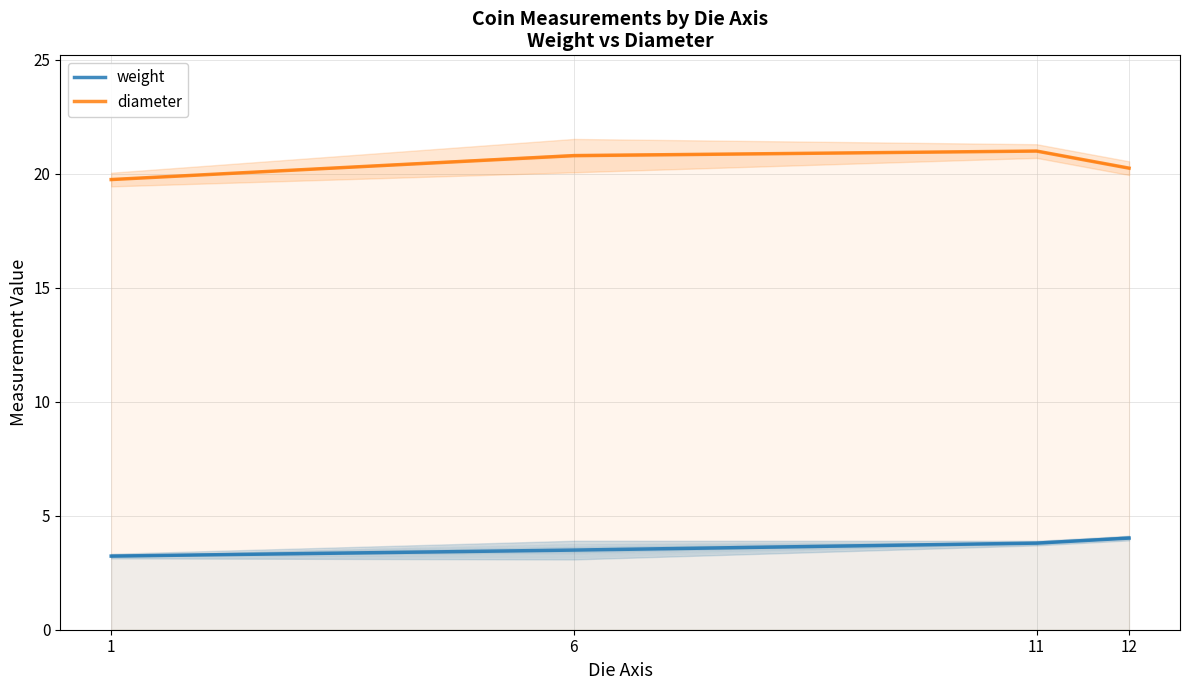

True or false: weight and diameter intersect in this chart.

False